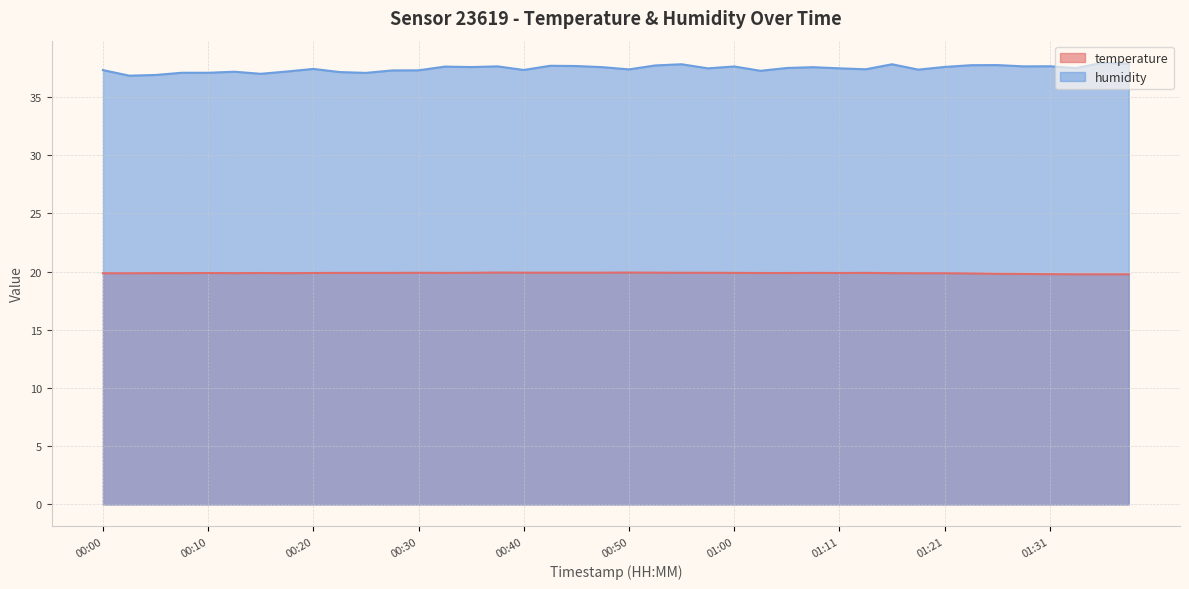

What is the value of the temperature point at the 24th from the left?

19.9